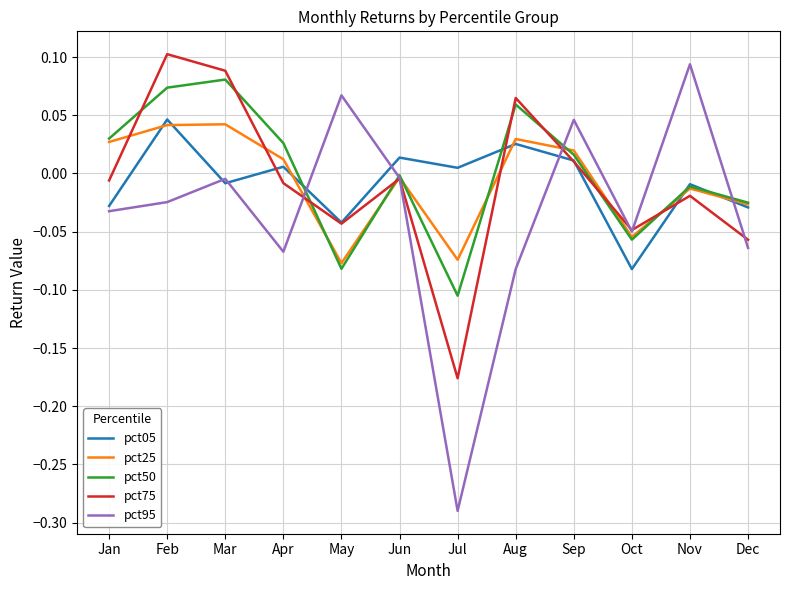

Which series has the largest total across all categories?

pct50